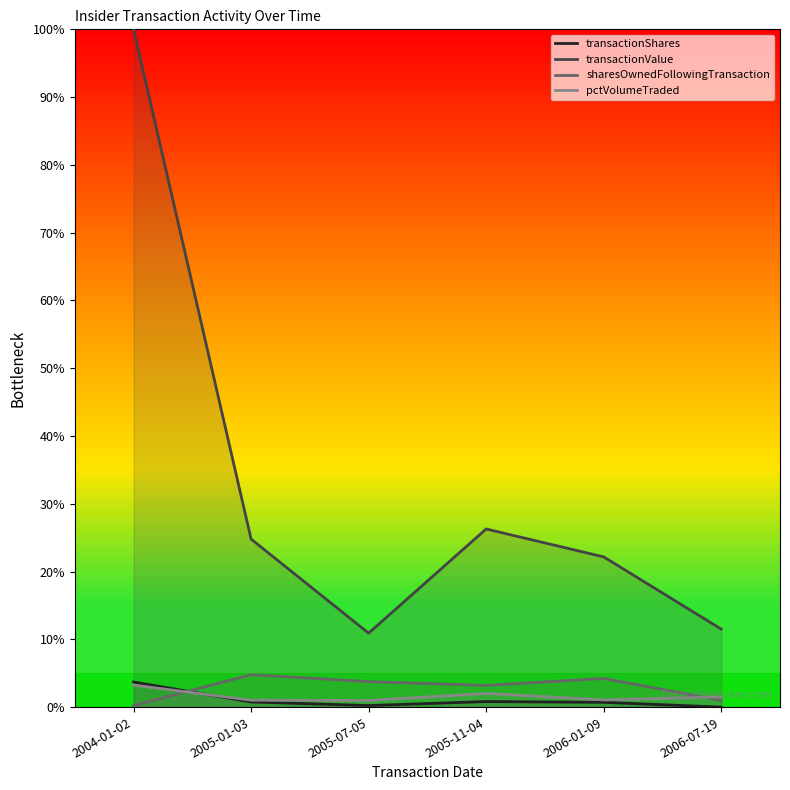

What are all the series names shown in the legend?

transactionShares, transactionValue, sharesOwnedFollowingTransaction, pctVolumeTraded